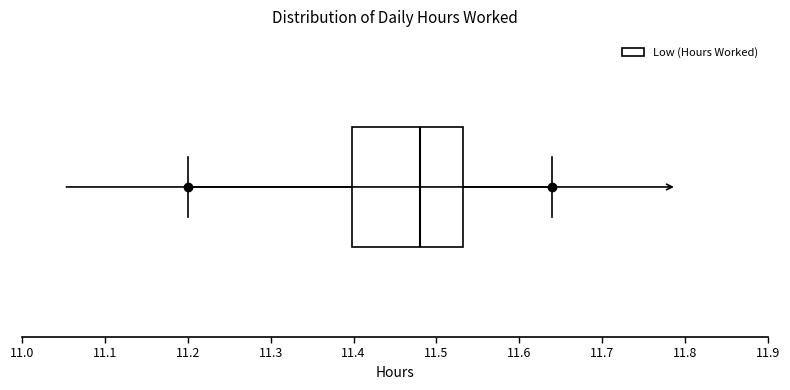

Read this box plot against the x-axis: the position of the median line, the range covered by the box, and the ends of both whiskers. The values are not printed on the chart, so give them approximately, as read against the axis.

median 11.48, box 11.40 to 11.53, whiskers 11.20 to 11.64